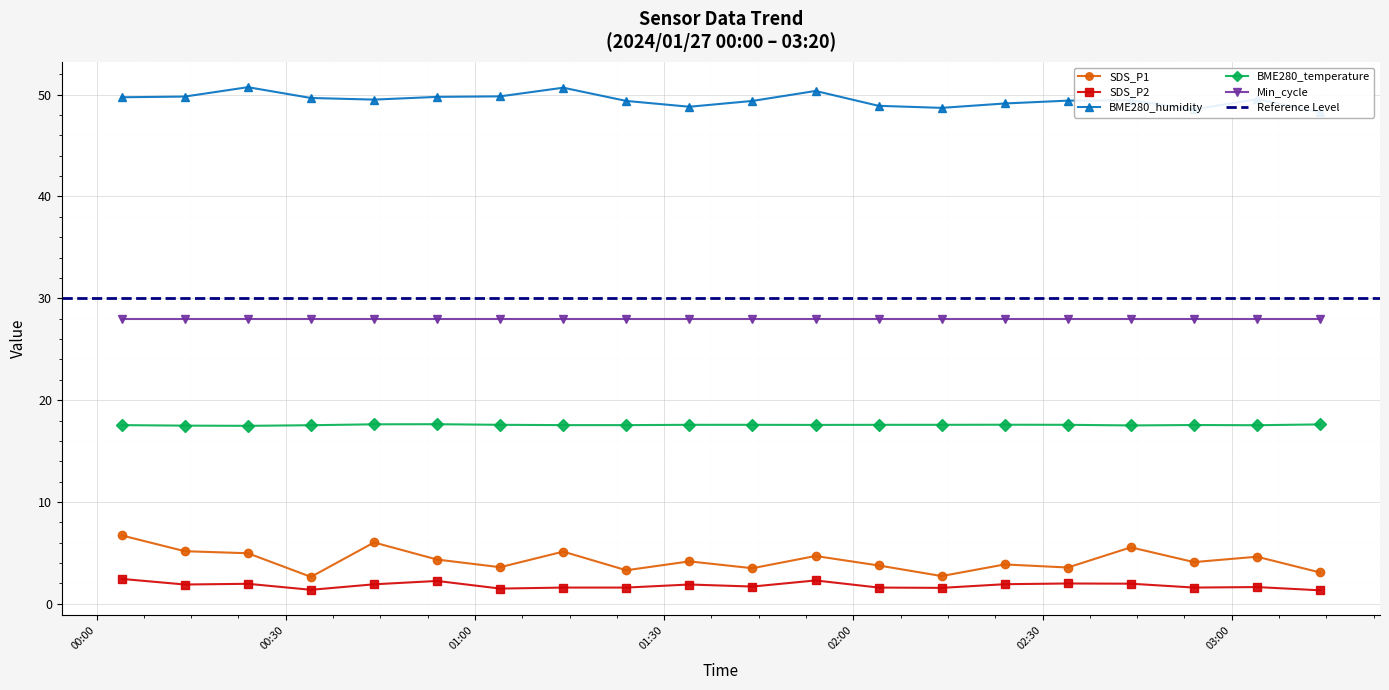

True or false: BME280_temperature has a value of 9.0 at 2024/01/27 01:24.

False